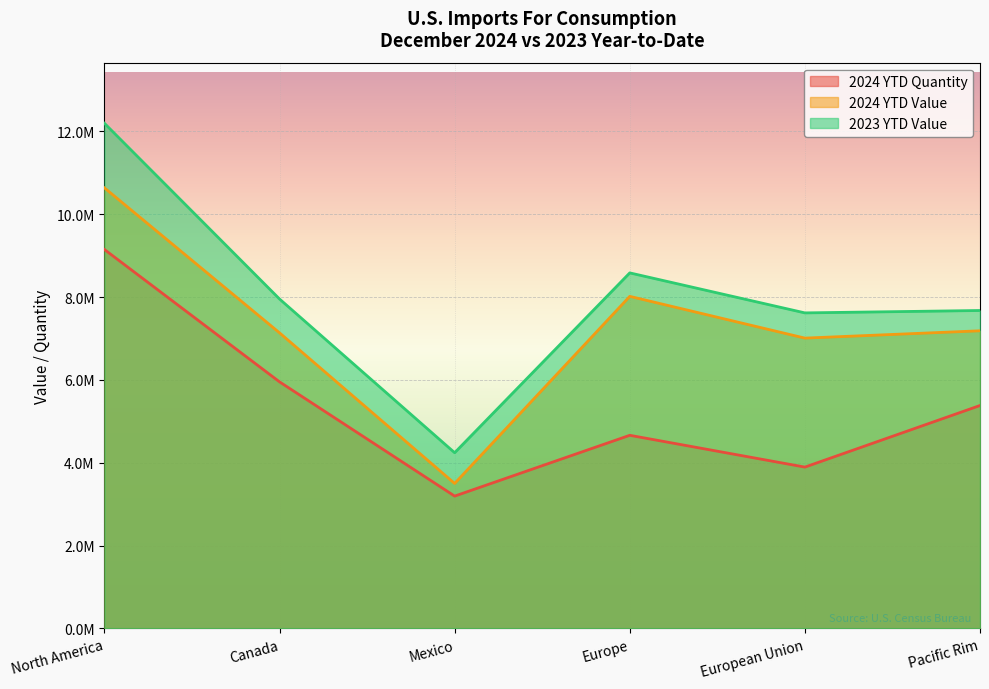

Is it true that 2024 YTD Quantity equals 4662195 at Europe?

True